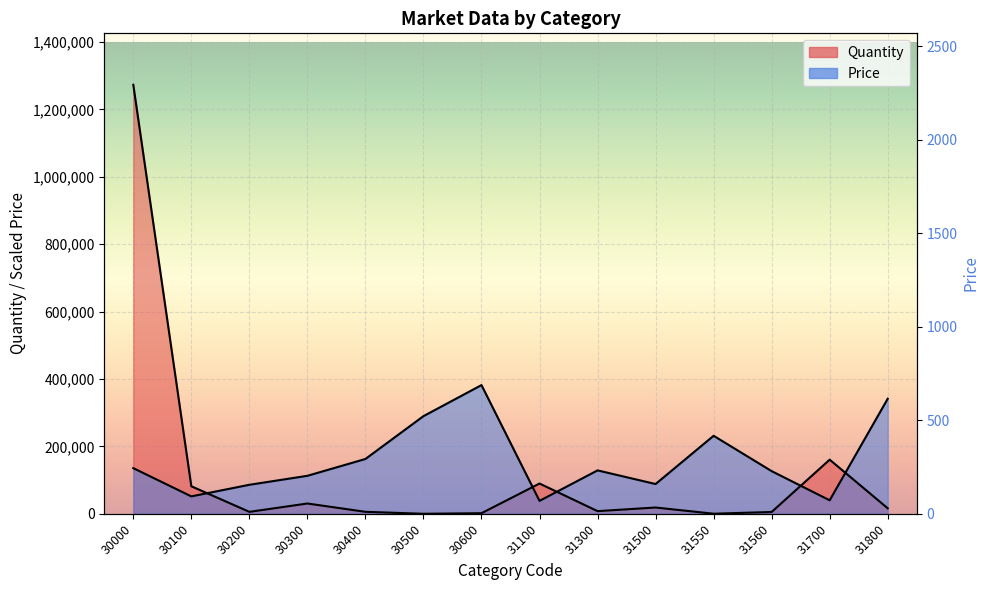

How many interior local peaks does the Price series have?

3